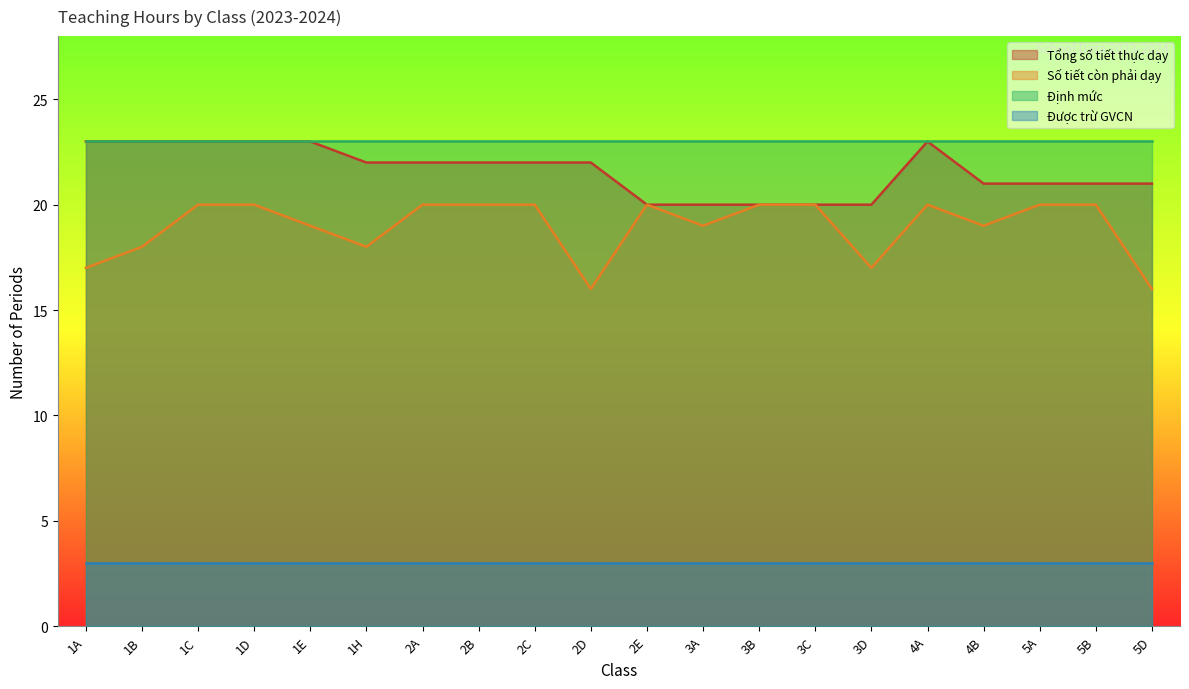

What is the maximum value for Số tiết còn phải dạy?

20